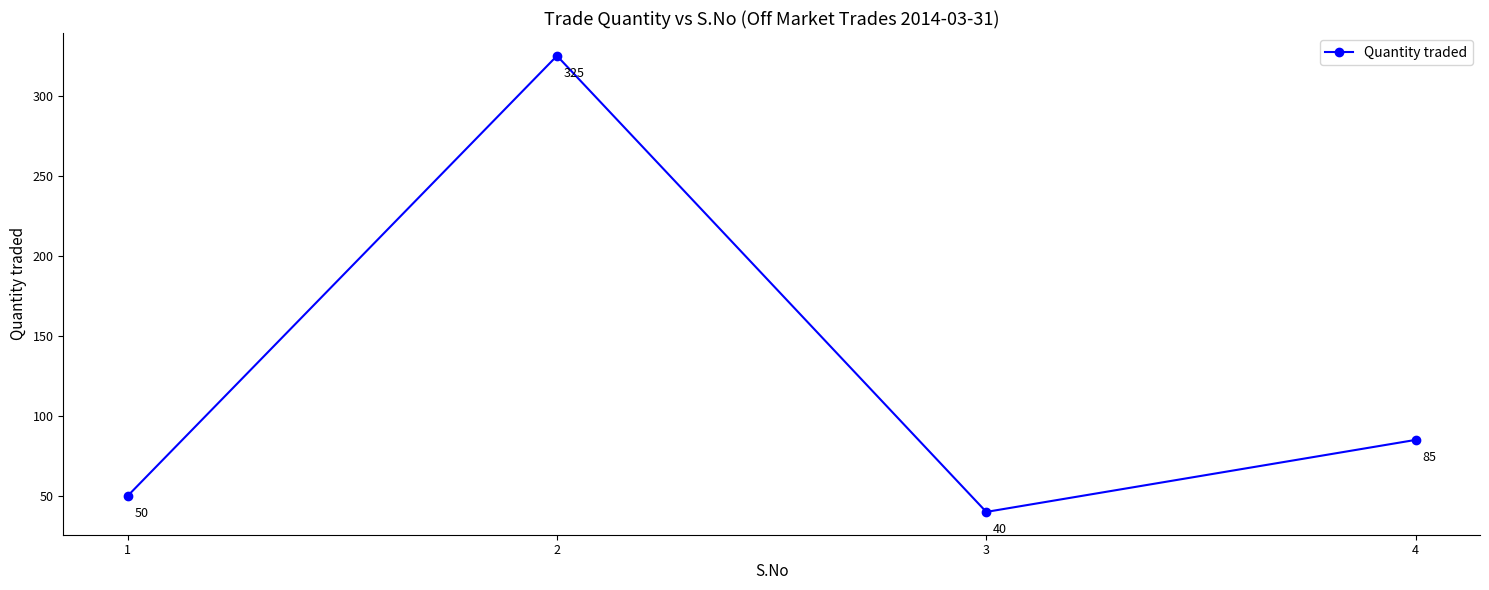

What is the average value?

125